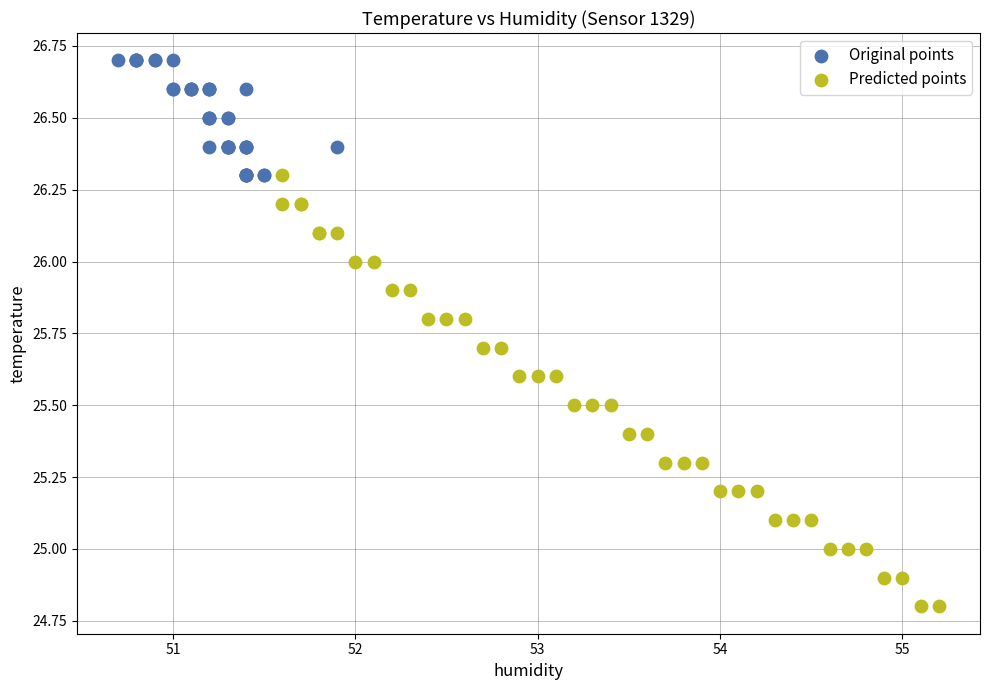

Which series reaches the maximum Y coordinate?

Original points